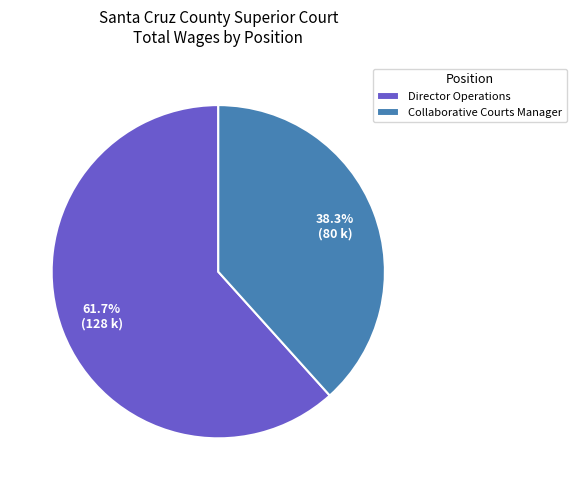

Which slice is the smallest?

Collaborative Courts Manager